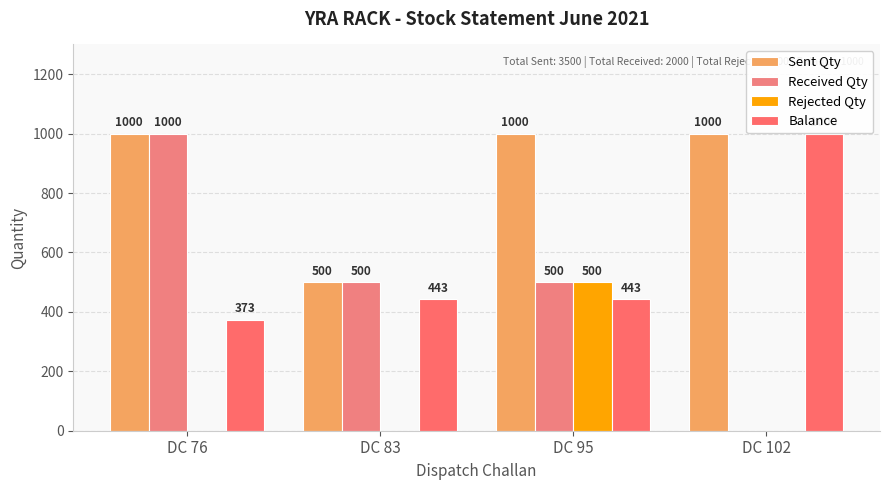

Reading left to right, transcribe all the data shown in this chart.

Sent Qty: 1000	500	1000	1000
Received Qty: 1000	500	500	0
Rejected Qty: 0	0	500	0
Balance: 373	443	443	1000